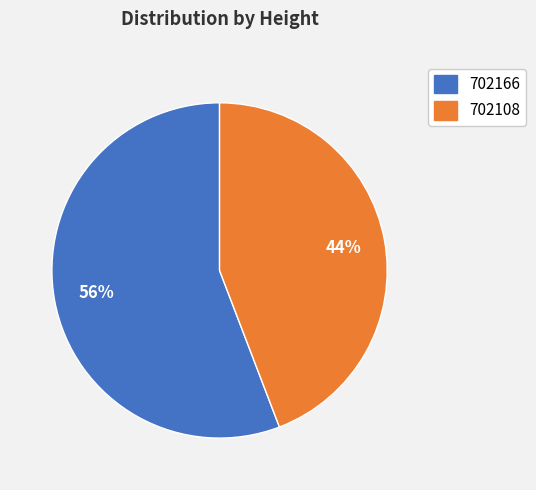

Which slice is the largest?

702166